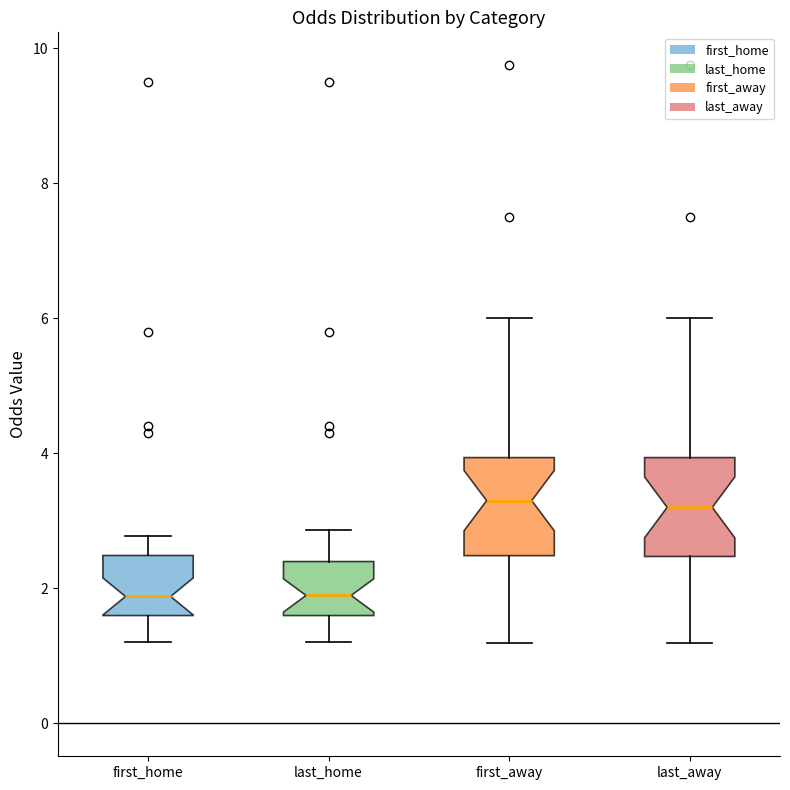

Where does the upper whisker of the box for first_home end on the y-axis? The values are not printed on the chart, so give them approximately, as read against the axis.

2.8